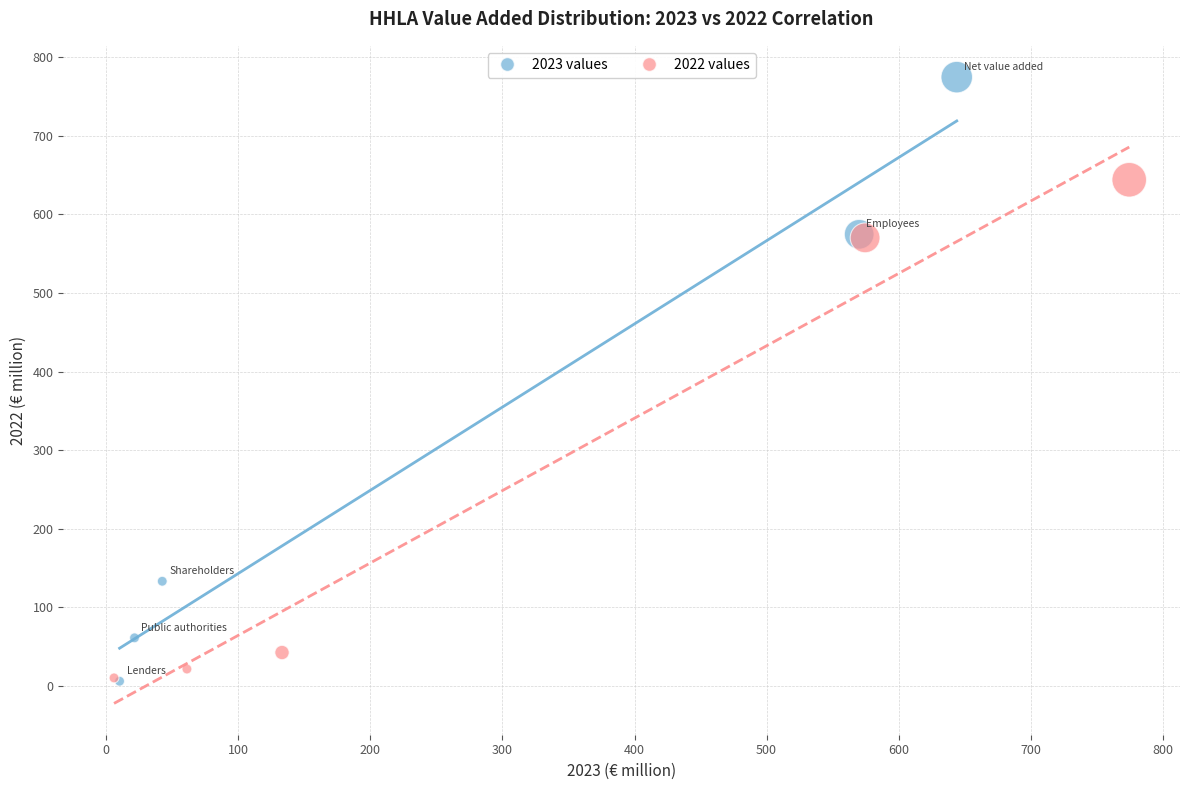

What are all the series names shown in the legend?

2023 values, 2022 values